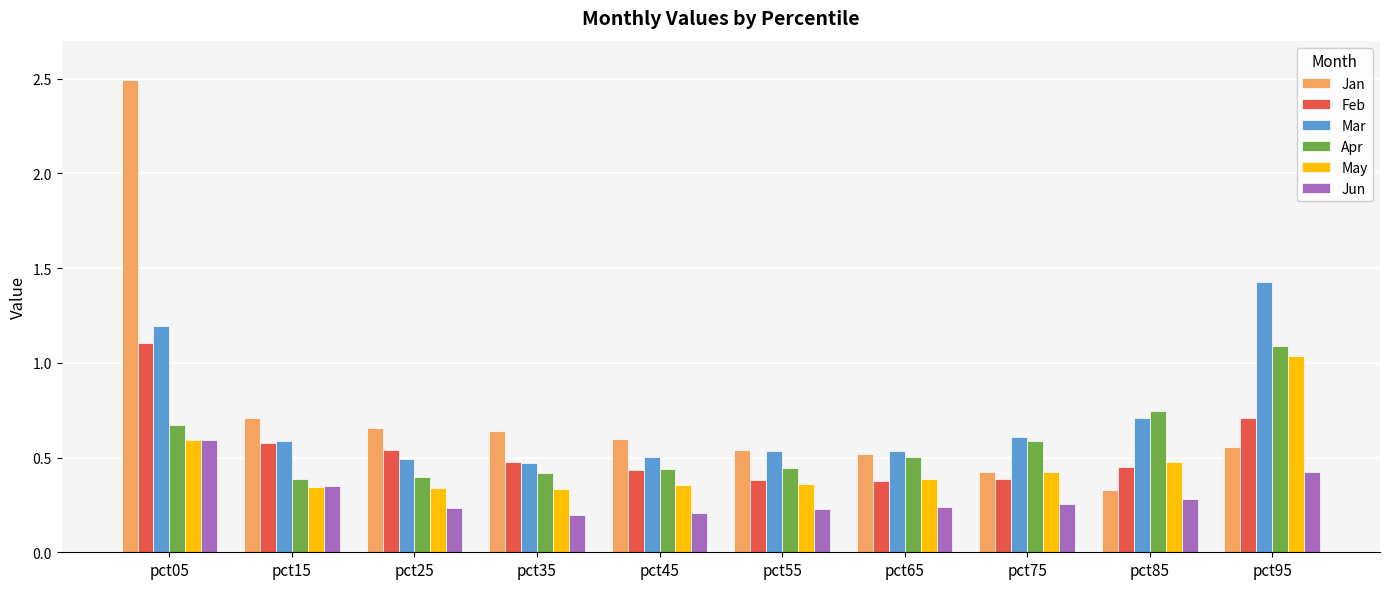

Between pct25 and pct95, which series saw the biggest shift?

Mar